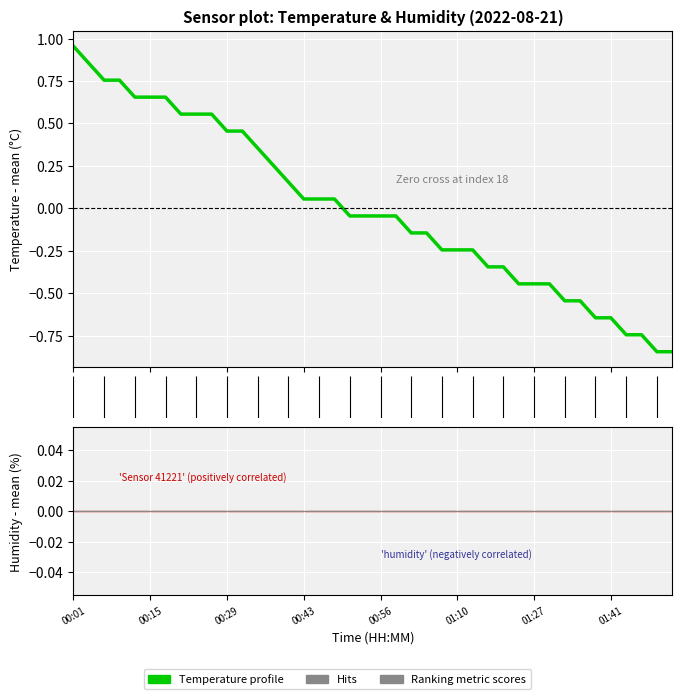

How many negative values are there?

22